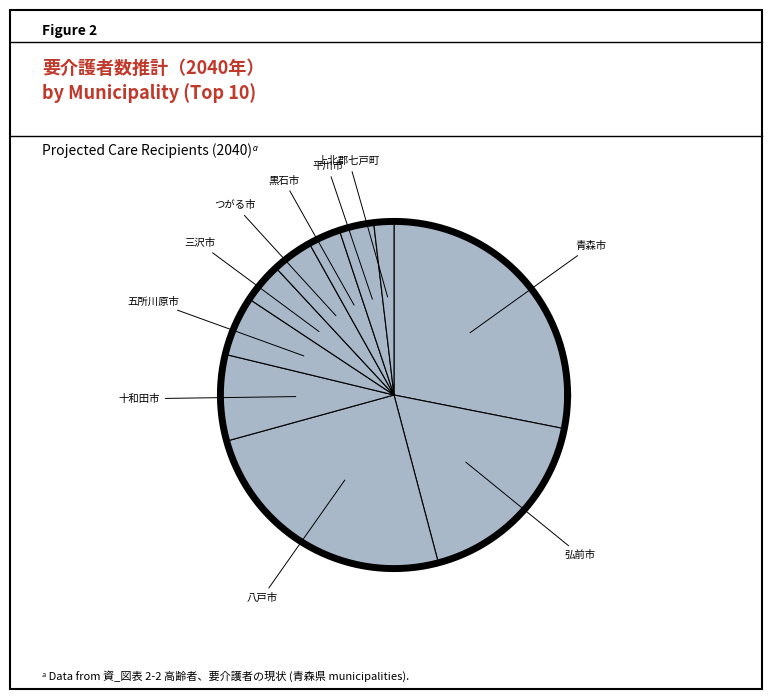

What percentage is the つがる市 slice, to the nearest percent?

4%